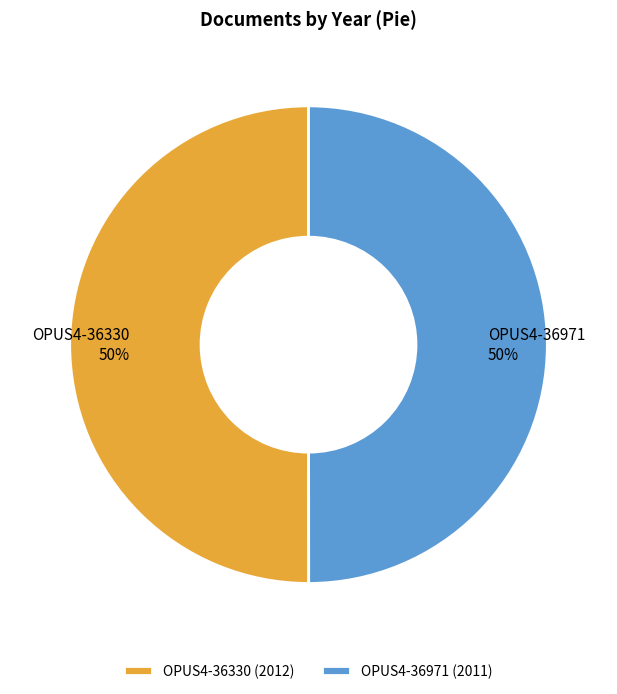

The OPUS4-36971 slice represents 56% of the pie. True or false?

False